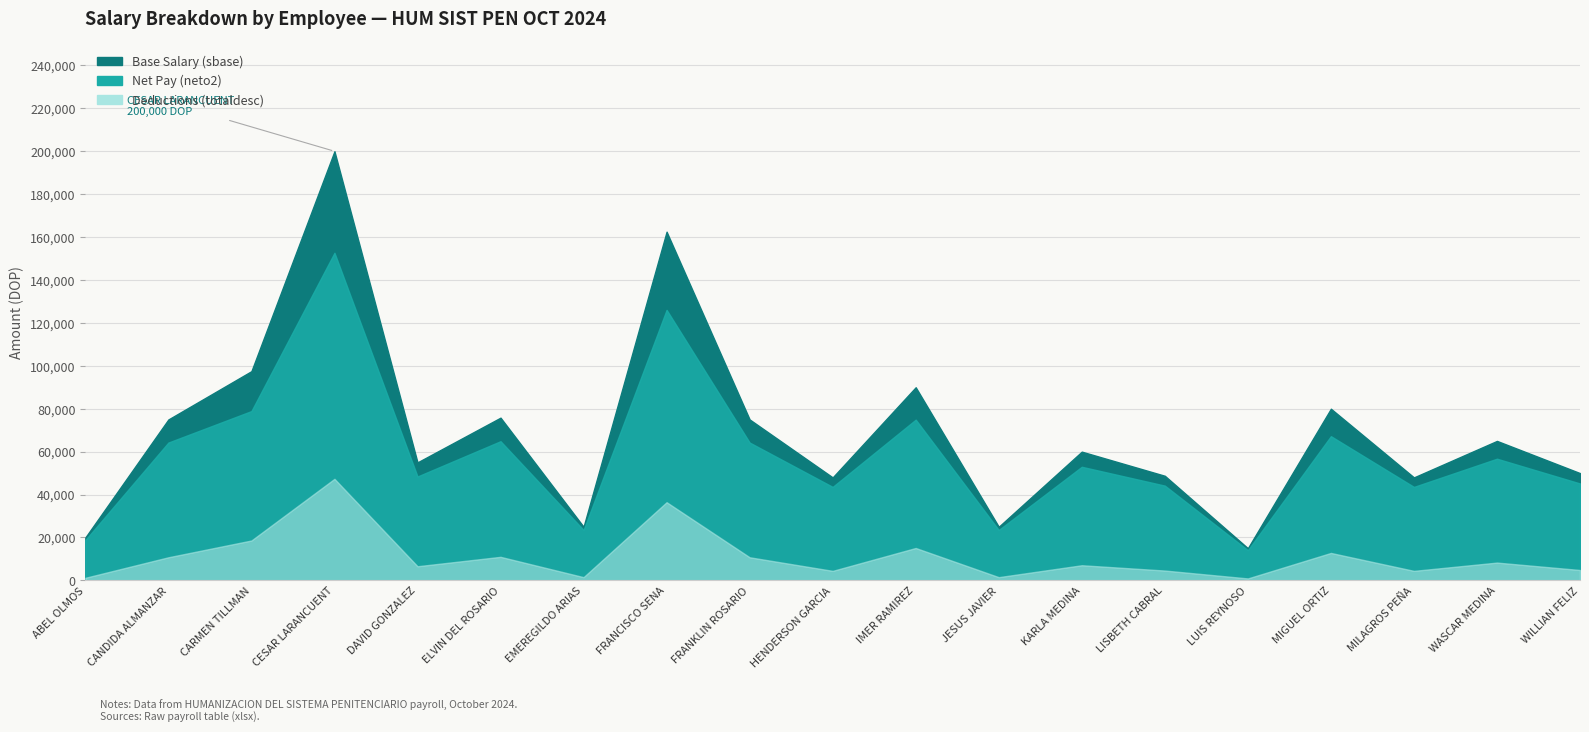

Is it true that totaldesc equals 1878.3 at ABEL OLMOS?

False